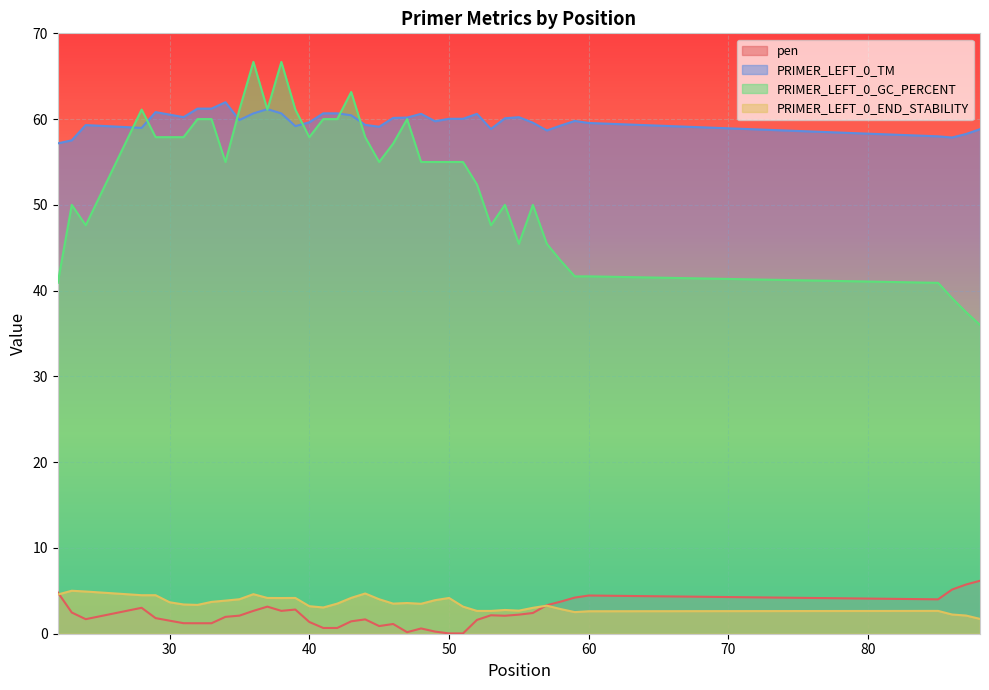

What is the value of the PRIMER_LEFT_0_GC_PERCENT point at the 11th from the left?

61.1